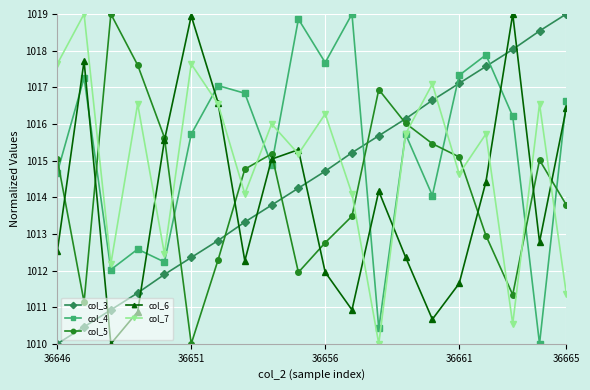

What is the maximum value shown in the chart?

1019.0